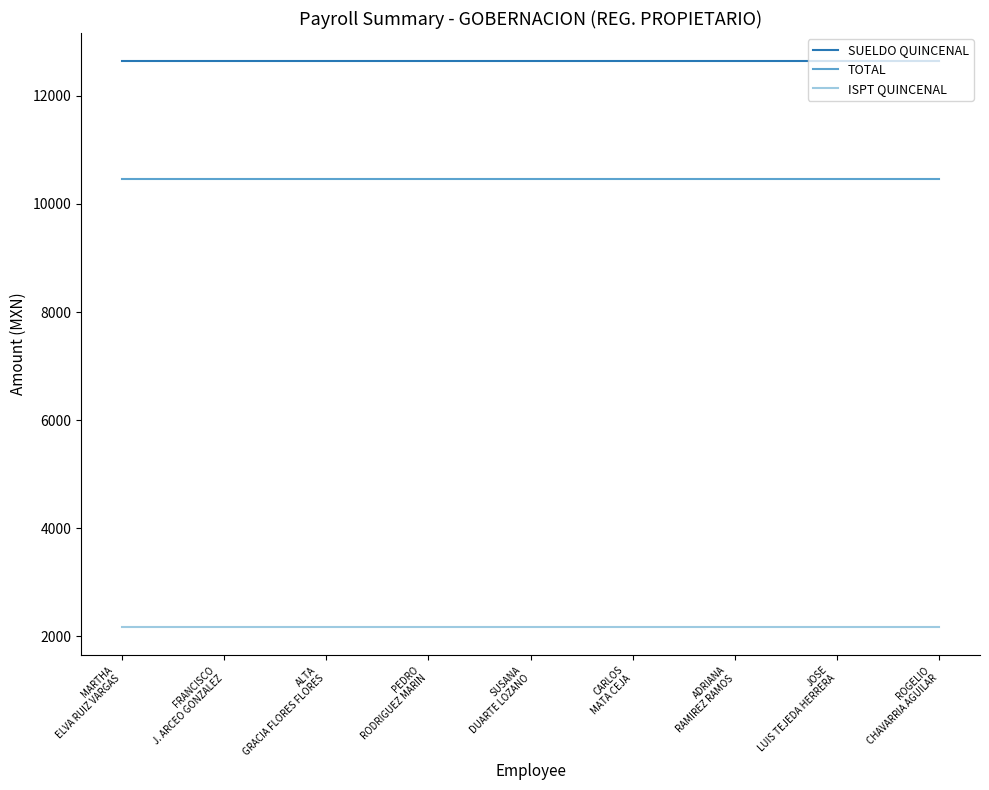

True or false: ISPT QUINCENAL and SUELDO QUINCENAL cross at least once.

False